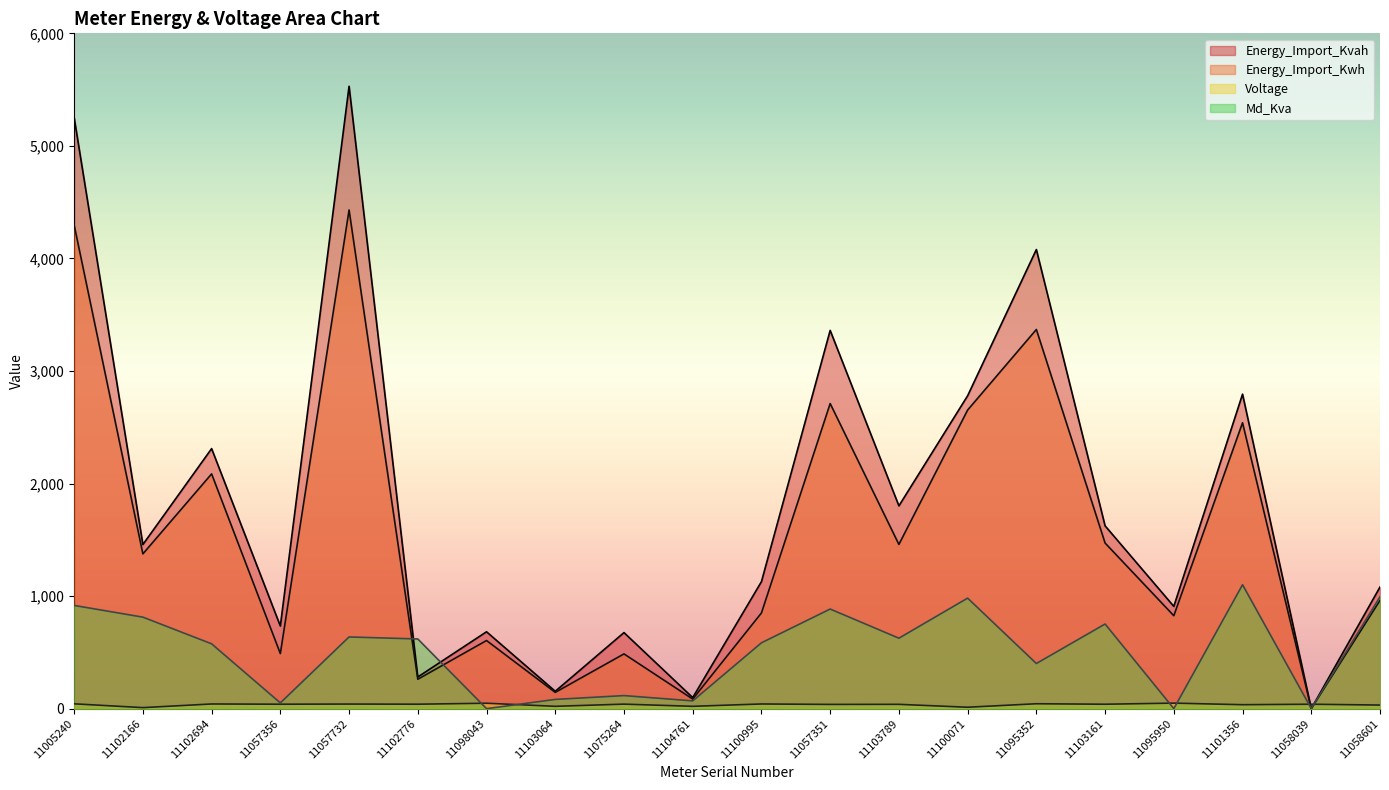

Where is Voltage nearest to the value 29?

11058601